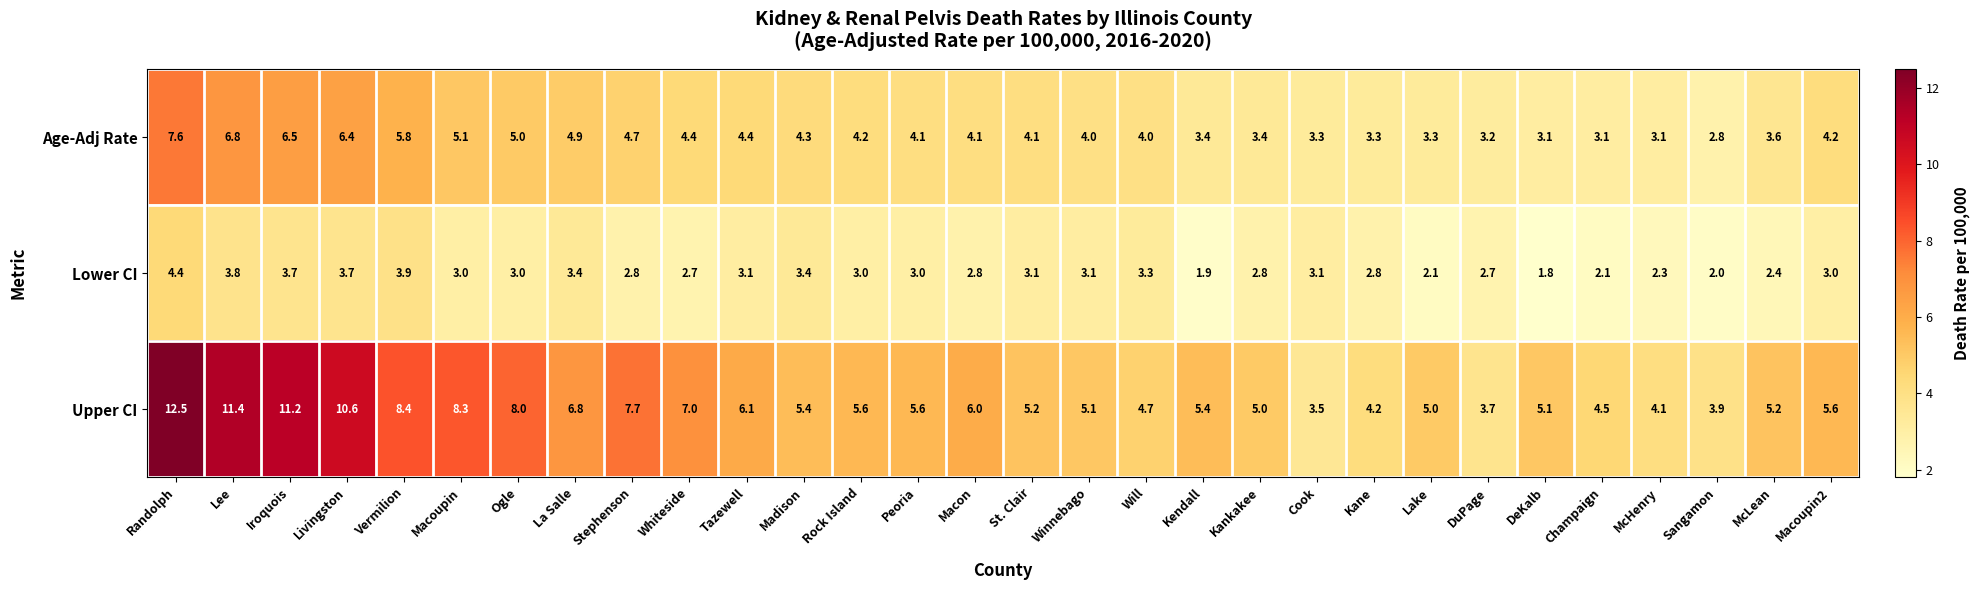

What is the difference between the highest and lowest values at Macon?

3.2